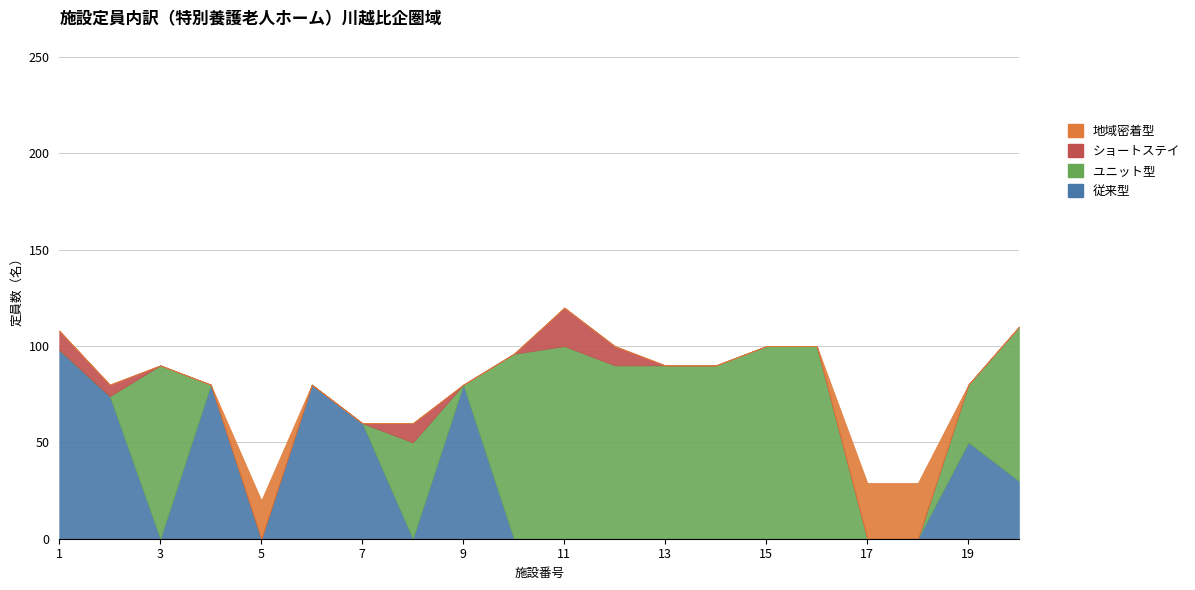

At which category does ユニット型 reach its first local valley?

9